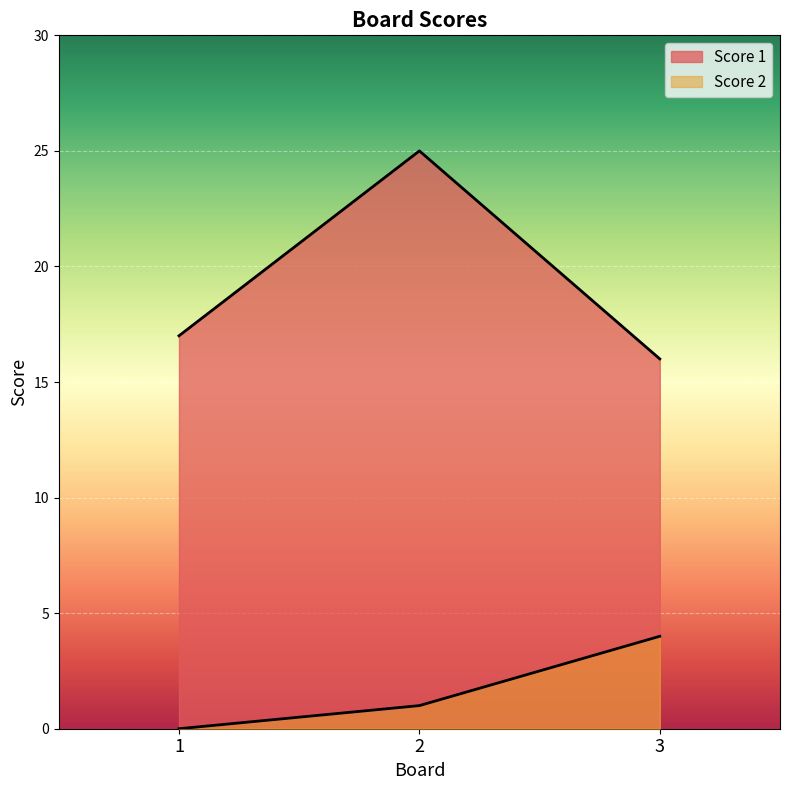

True or false: Score 1 has a value of 25 at 2.

True